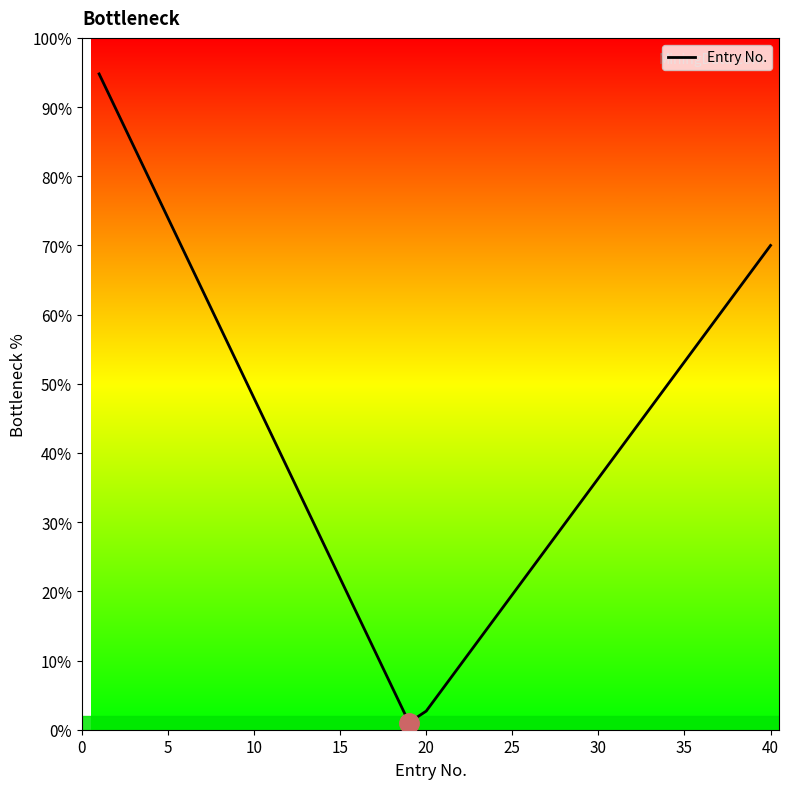

How many interior local valleys (lower than both neighbors) does the data have?

1